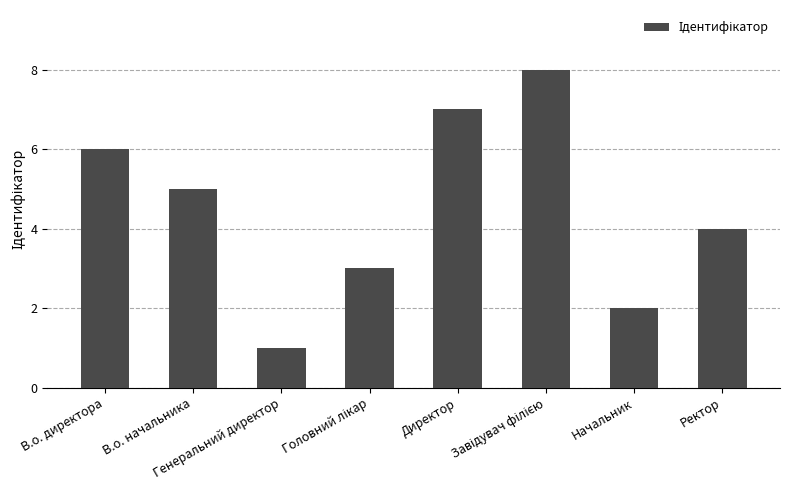

Are the bars horizontal?

No